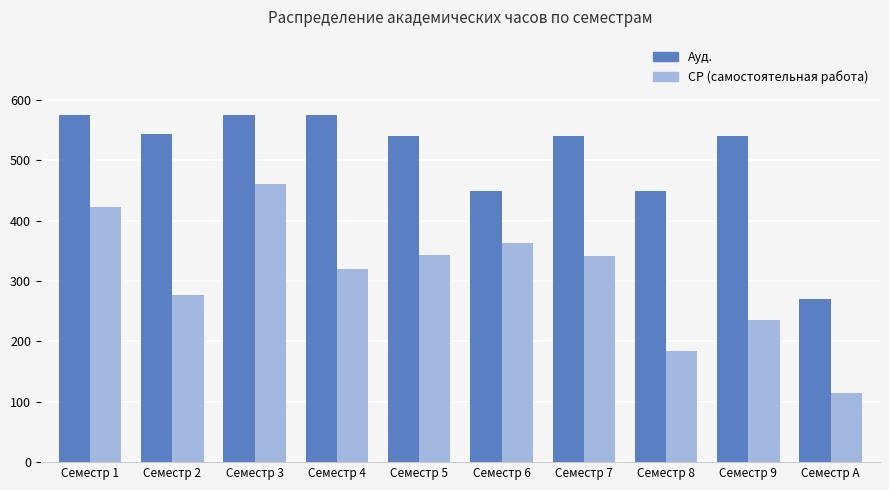

What is the minimum value shown in the chart?

115.3